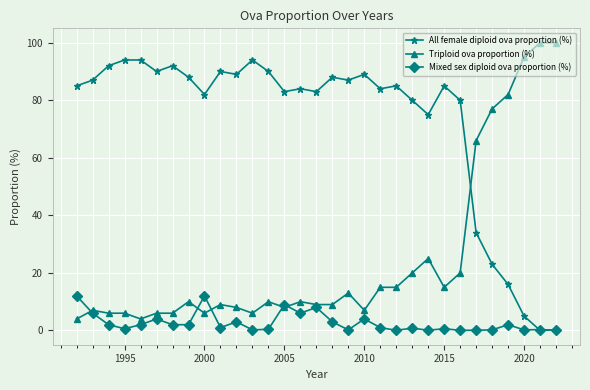

What is the highest value of the Triploid ova proportion (%) series?

100.0